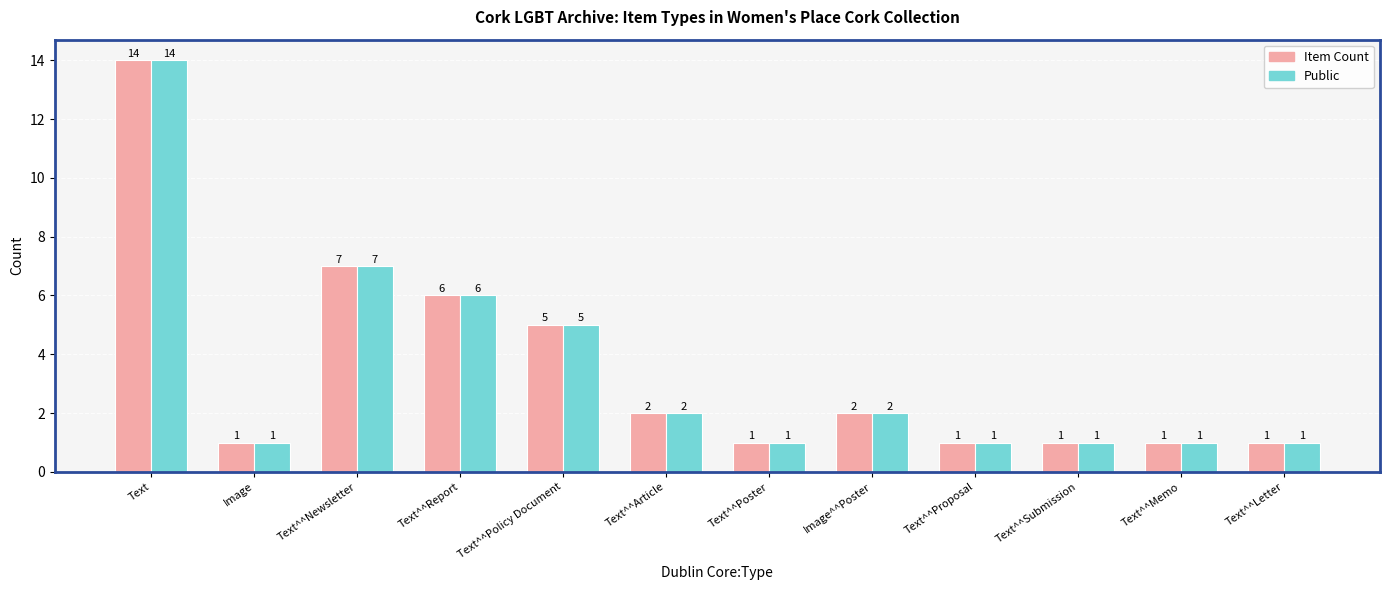

At which label is Item Count closest to 7?

Text^^Newsletter